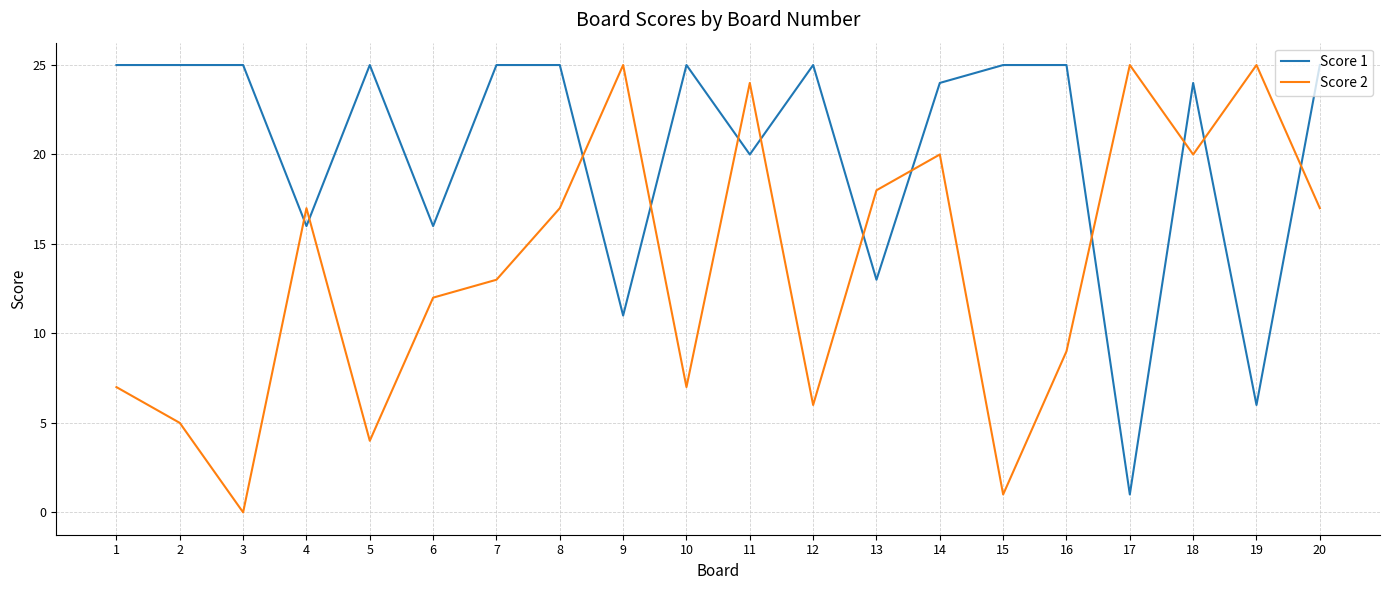

Reading left to right, list all the values displayed in this chart.

Score 1: 1=25	2=25	3=25	4=16	5=25	6=16	7=25	8=25	9=11	10=25	11=20	12=25	13=13	14=24	15=25	16=25	17=1	18=24	19=6	20=25
Score 2: 1=7	2=5	3=0	4=17	5=4	6=12	7=13	8=17	9=25	10=7	11=24	12=6	13=18	14=20	15=1	16=9	17=25	18=20	19=25	20=17